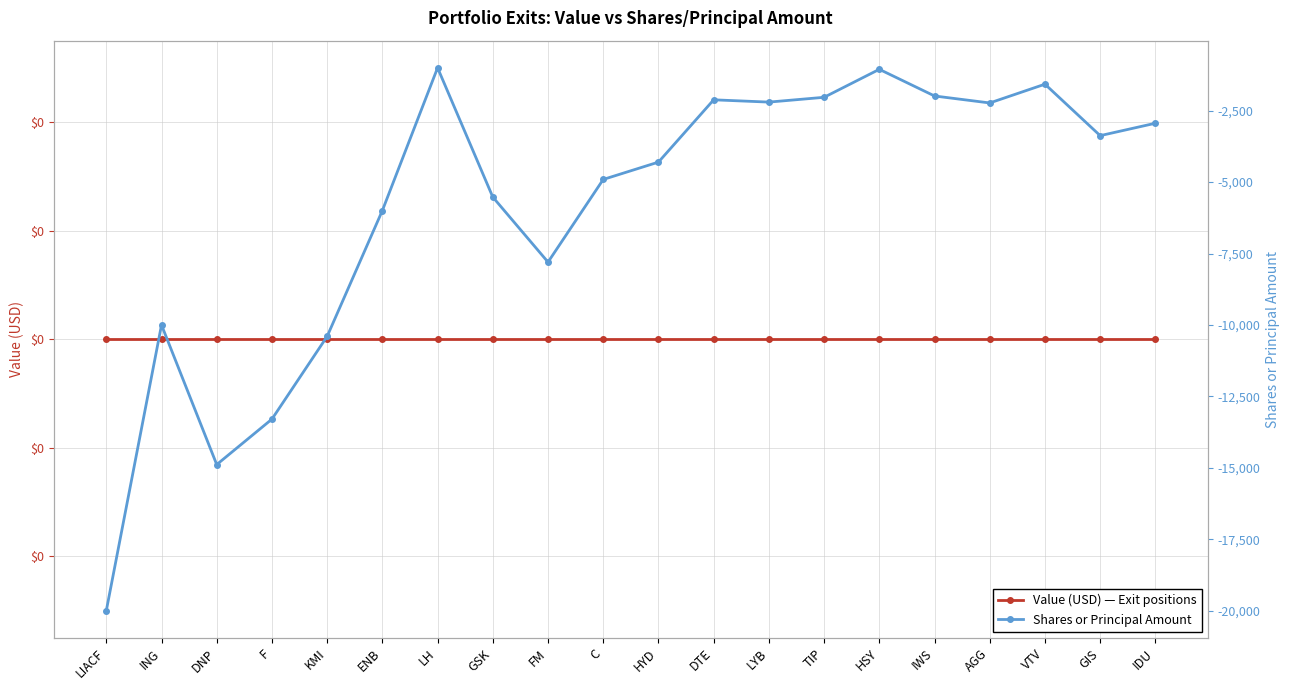

What is the label of the 1st point from the right?

IDU